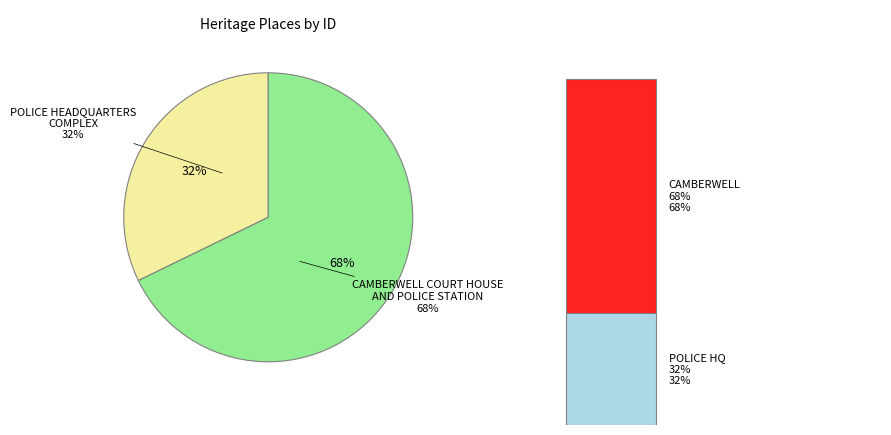

Which category has the biggest portion of the pie?

CAMBERWELL COURT HOUSE AND POLICE STATION